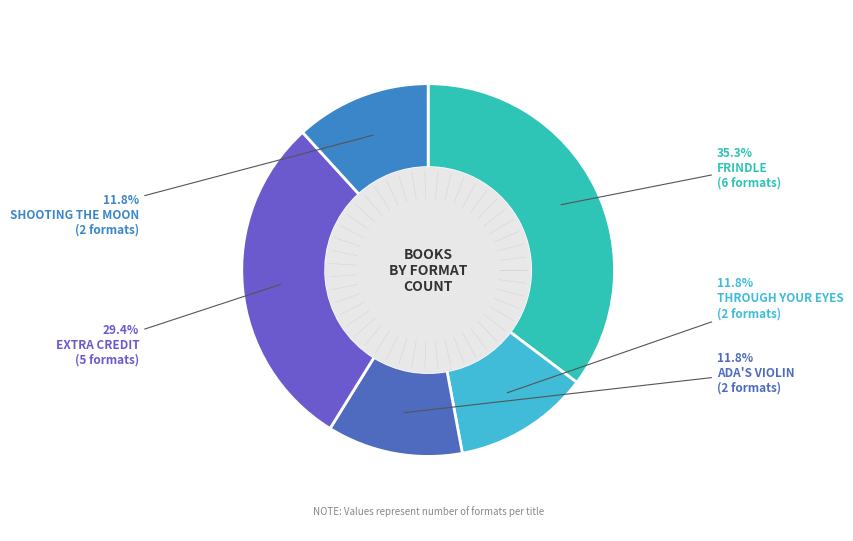

Does any single category account for the majority?

No